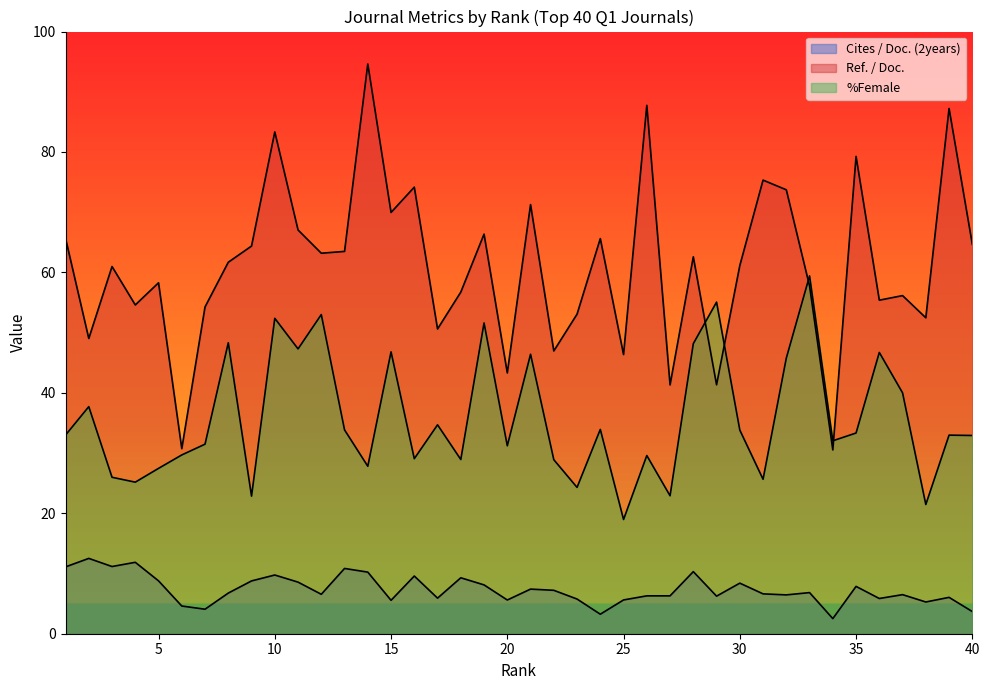

At which category does %Female reach its first local peak?

2